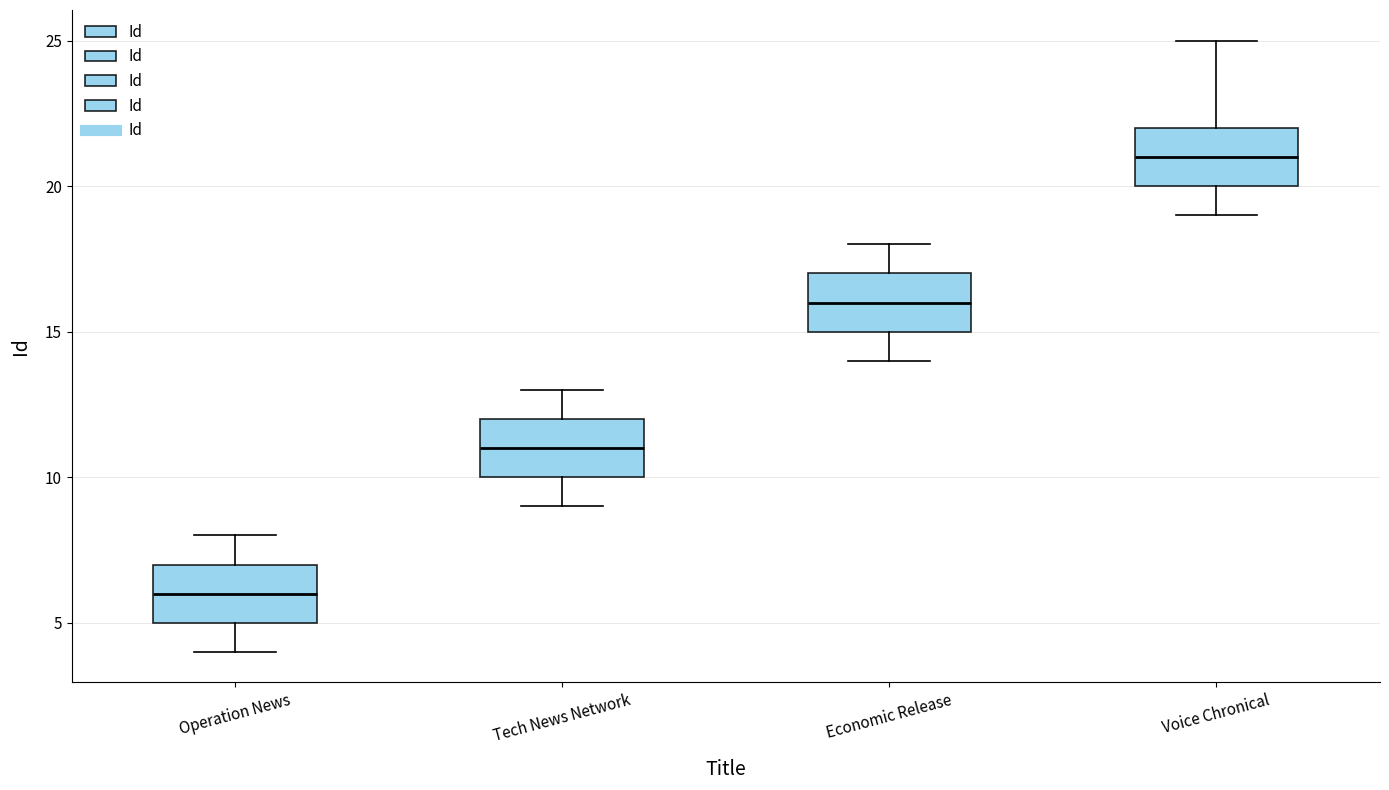

Where does the median line of the box for Tech News Network sit on the y-axis? The values are not printed on the chart, so give them approximately, as read against the axis.

11